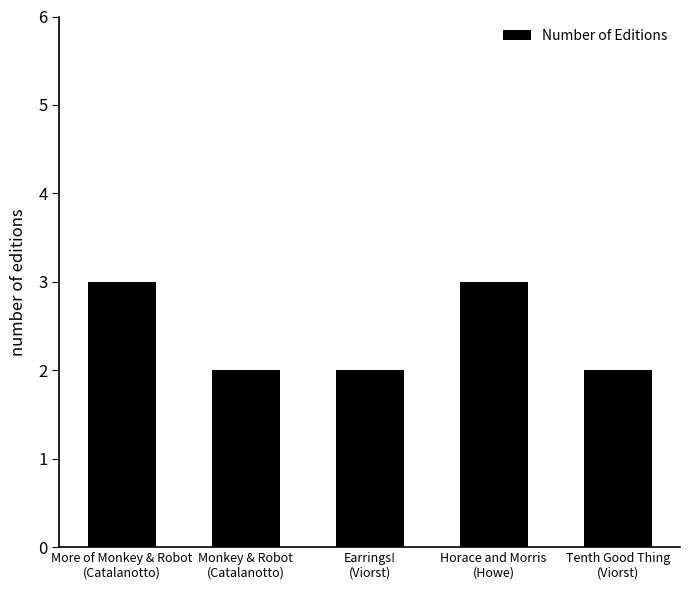

What is the ratio of the value at Earrings!
(Viorst) to the value at Monkey & Robot
(Catalanotto)?

1.0